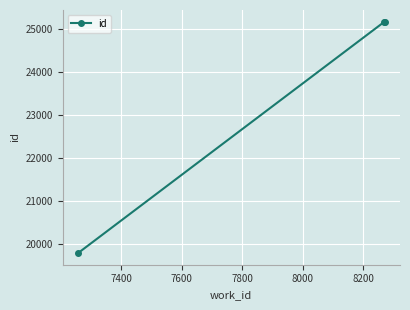

Is this an area chart (filled region under the line)?

No